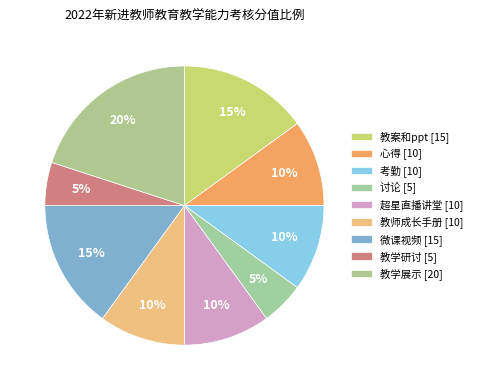

Between 讨论 and 考勤, which is larger?

考勤